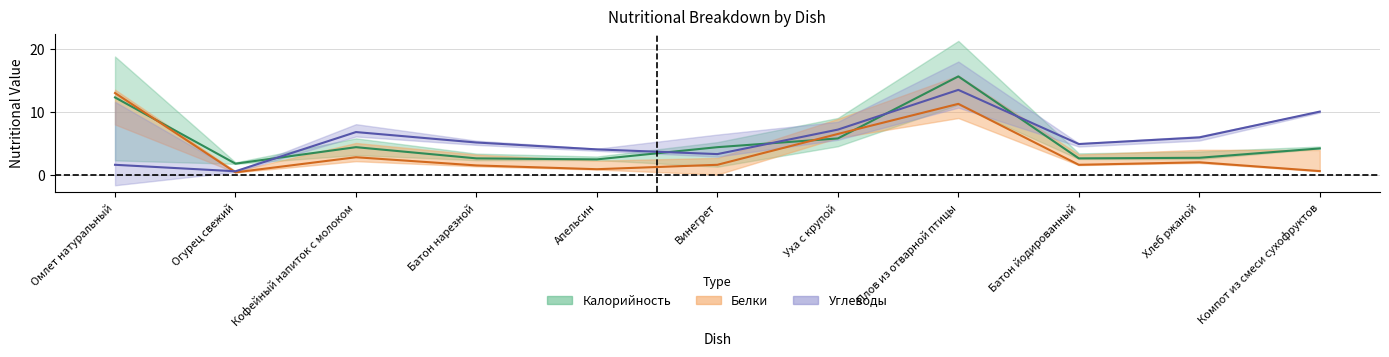

Which label corresponds to the largest value in the chart?

Плов из отварной птицы